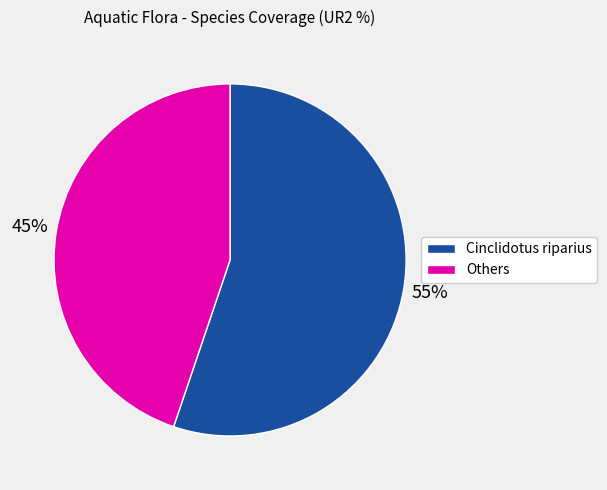

Does any single category account for the majority?

Yes